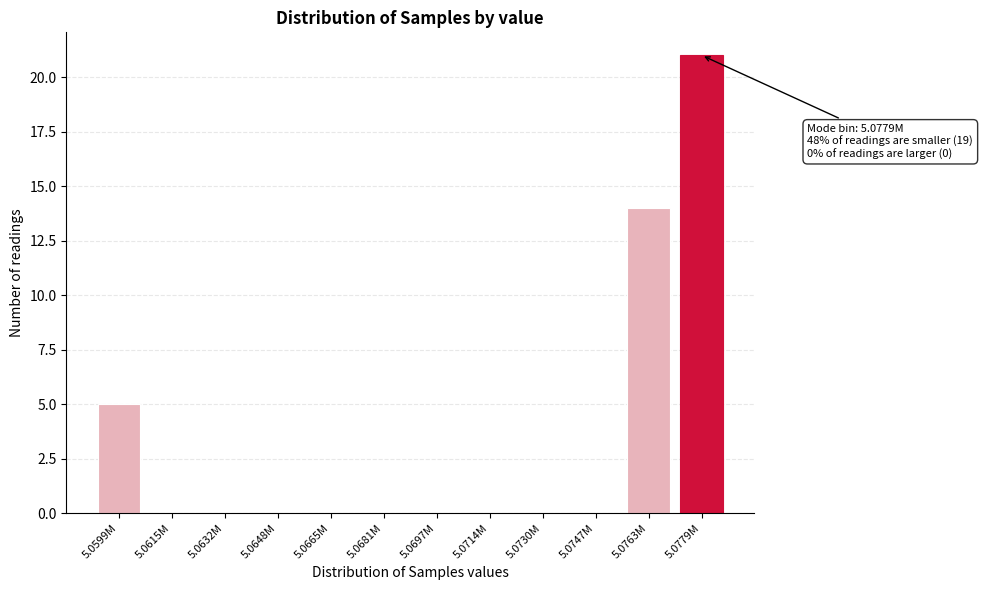

Reading left to right, extract all data points from this chart.

5.0599M=5	5.0615M=0	5.0632M=0	5.0648M=0	5.0665M=0	5.0681M=0	5.0697M=0	5.0714M=0	5.0730M=0	5.0747M=0	5.0763M=14	5.0779M=21